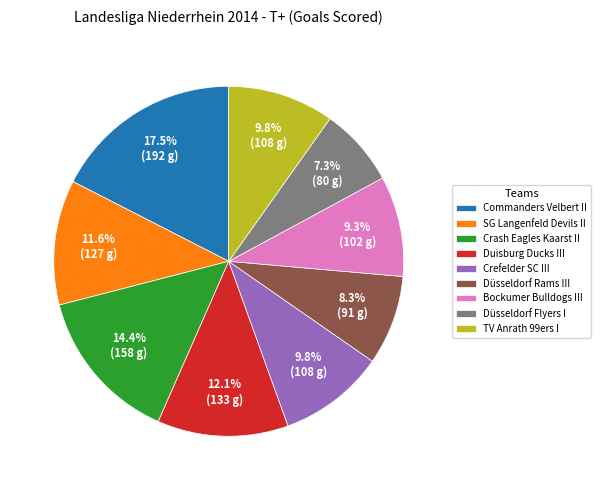

How many slices are in this pie chart?

9